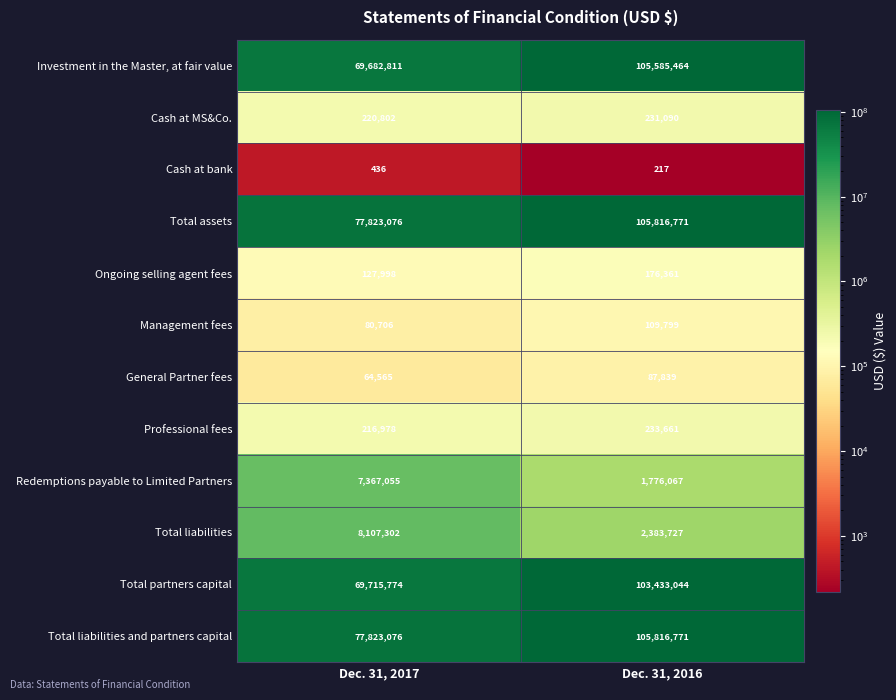

What is the total value across all series at Dec. 31, 2017?

311230579